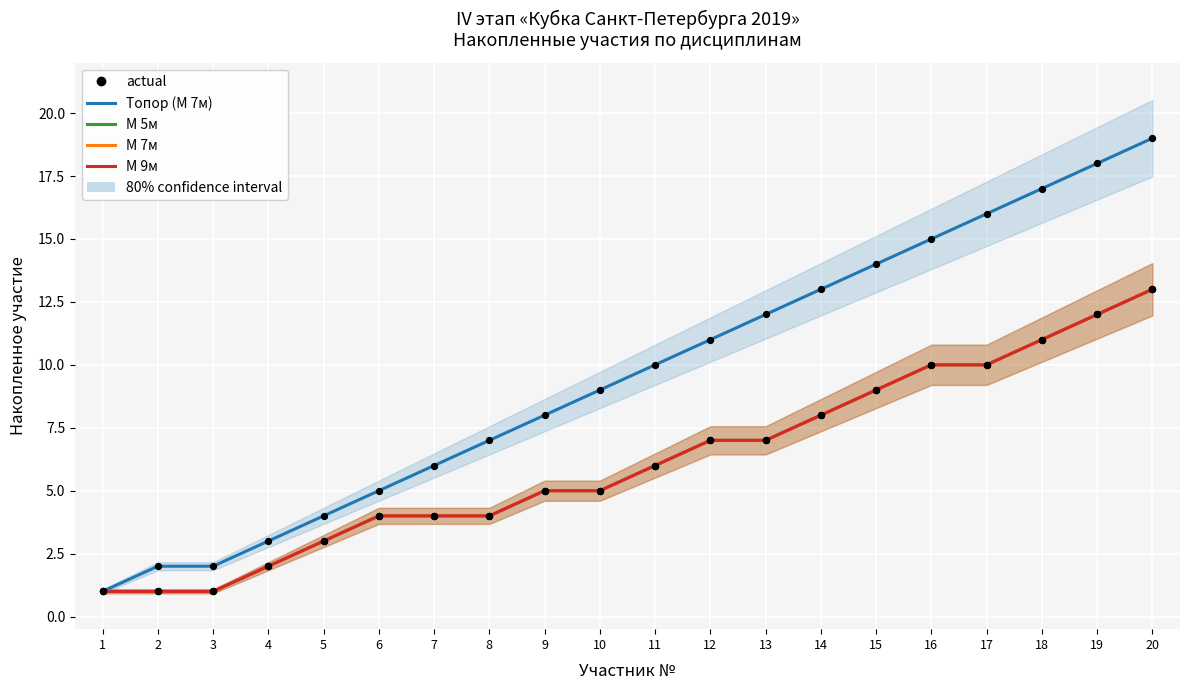

What are all the series names shown in the legend?

Топор (М 7м), М 5м, М 7м, М 9м